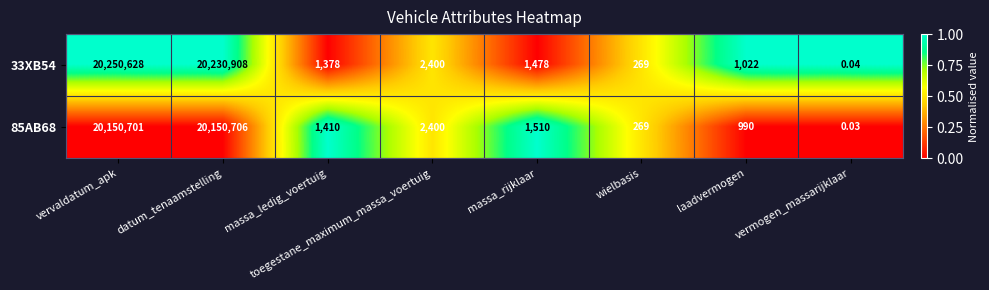

At which label is 85AB68 closest to 10075353?

toegestane_maximum_massa_voertuig